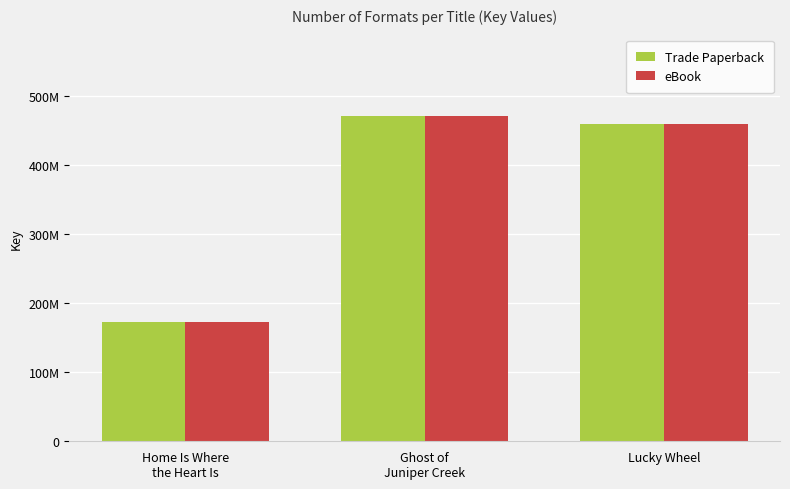

Rank the series at Lucky Wheel from highest to lowest value.

Trade Paperback, eBook